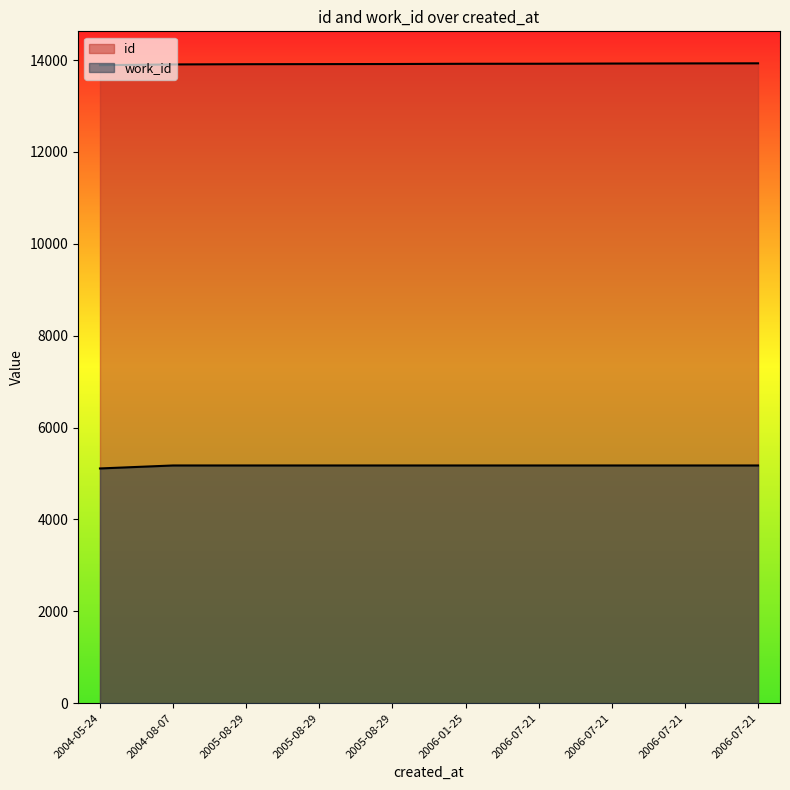

What is the label of the 4th point from the left?

2005-08-29